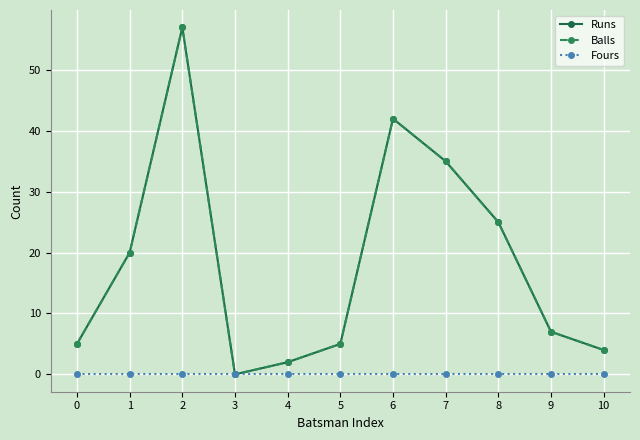

Does the chart have visible grid lines?

Yes